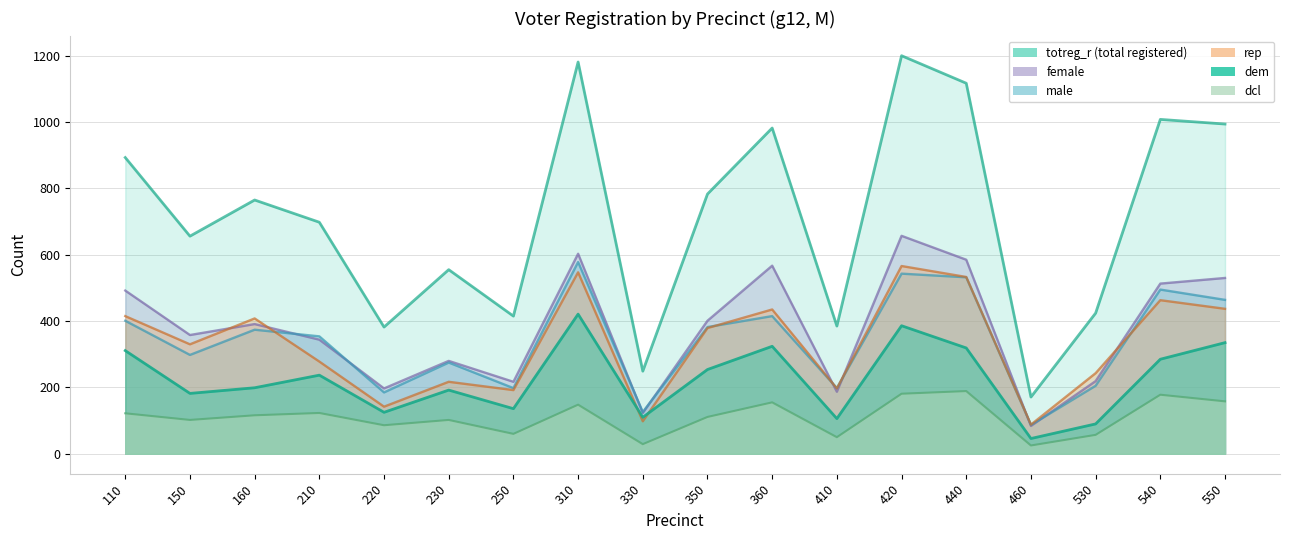

How many lines are shown in the chart?

6